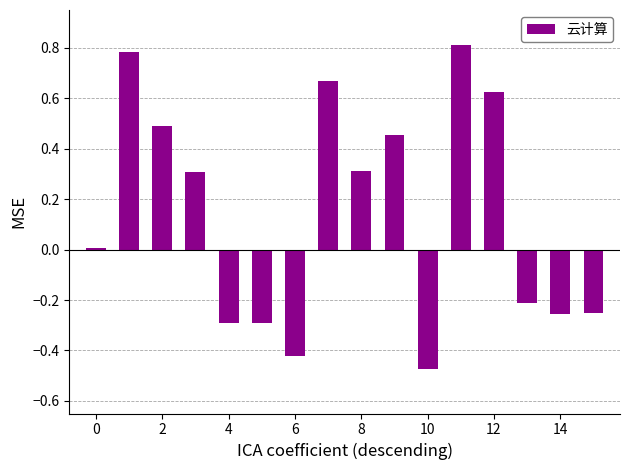

What is the average value?

0.1